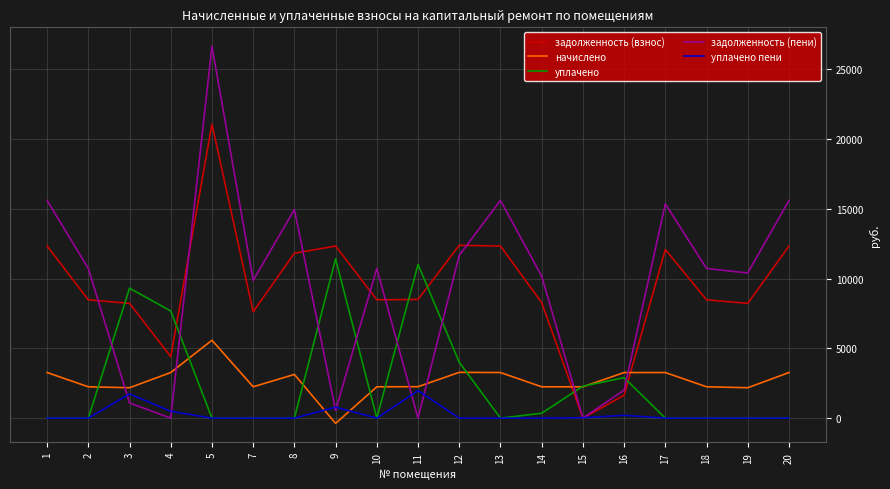

List the series in order of their peak value, lowest first.

уплачено пени, начислено, уплачено, задолженность (взнос), задолженность (пени)